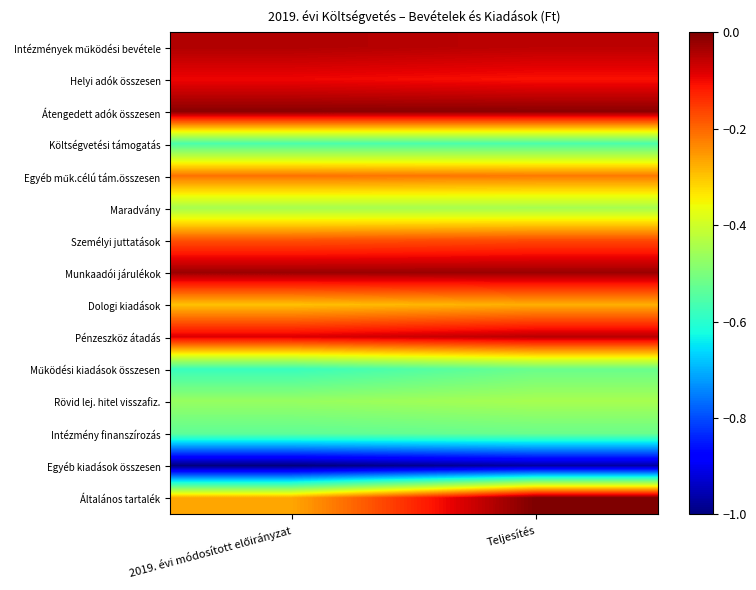

Rank the series at Teljesítés from lowest to highest value.

Egyéb kiadások összesen, Költségvetési támogatás, Működési kiadások összesen, Intézmény finanszírozás, Maradvány, Rövid lej. hitel visszafiz., Dologi kiadások, Egyéb műk.célú tám.összesen, Személyi juttatások, Helyi adók összesen, Intézmények működési bevétele, Pénzeszköz átadás, Munkaadói járulékok, Átengedett adók összesen, Általános tartalék